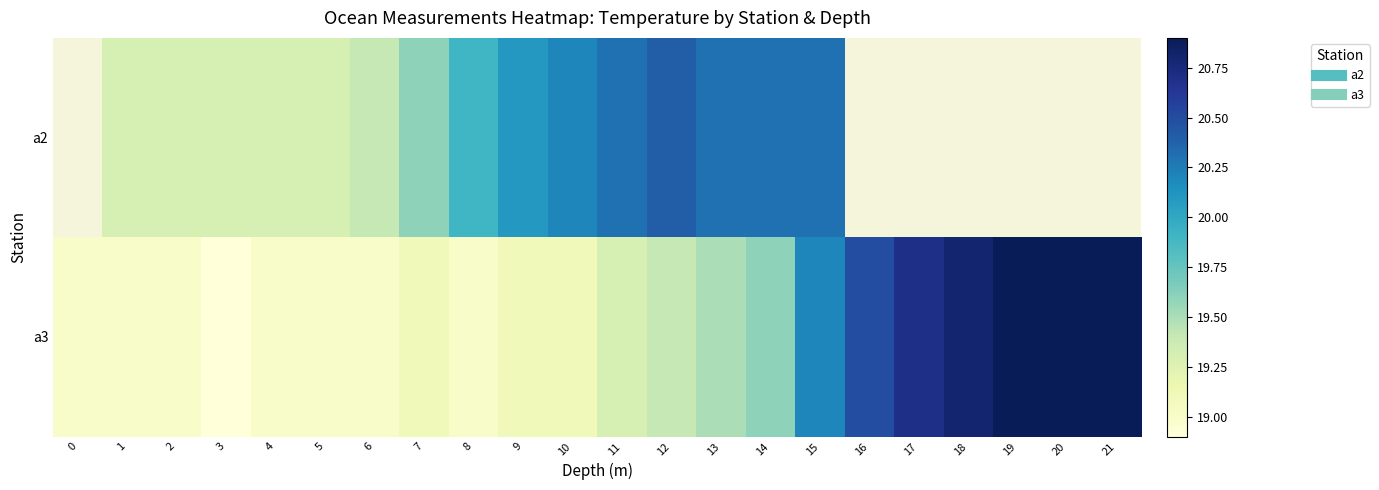

What is the lowest value of the a3 series?

18.9